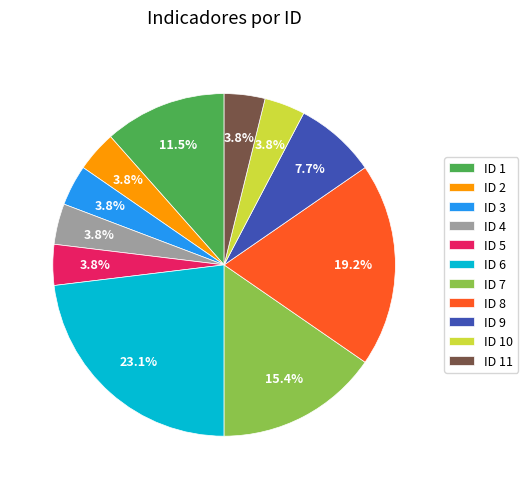

To the nearest percent, what is the difference between the ID 9 and ID 7 slice percentages?

8%